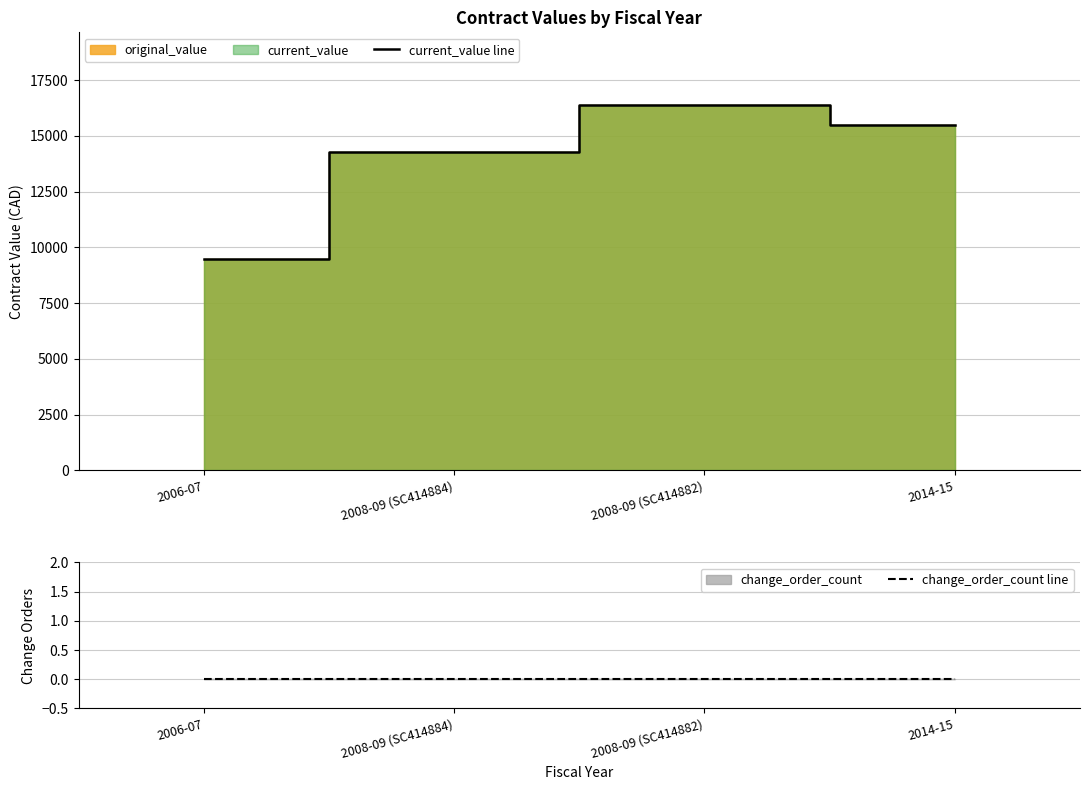

What is the spread (max minus min) of values at 2008-09 (SC414884)?

14275